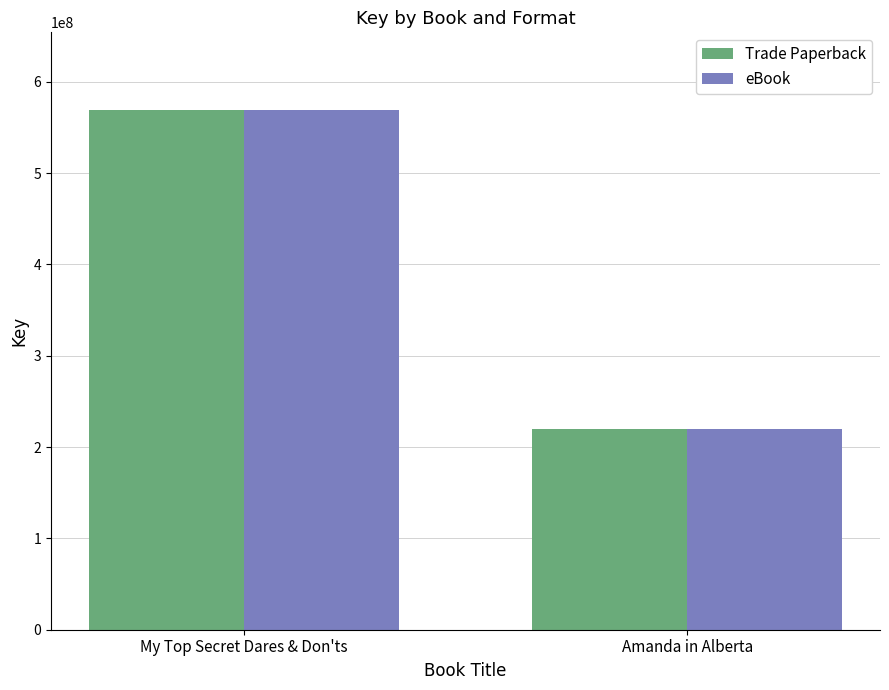

Reading right to left, list all the values displayed in this chart.

Trade Paperback: Amanda in Alberta=220312417	My Top Secret Dares & Don'ts=568896073
eBook: Amanda in Alberta=220312417	My Top Secret Dares & Don'ts=568896073